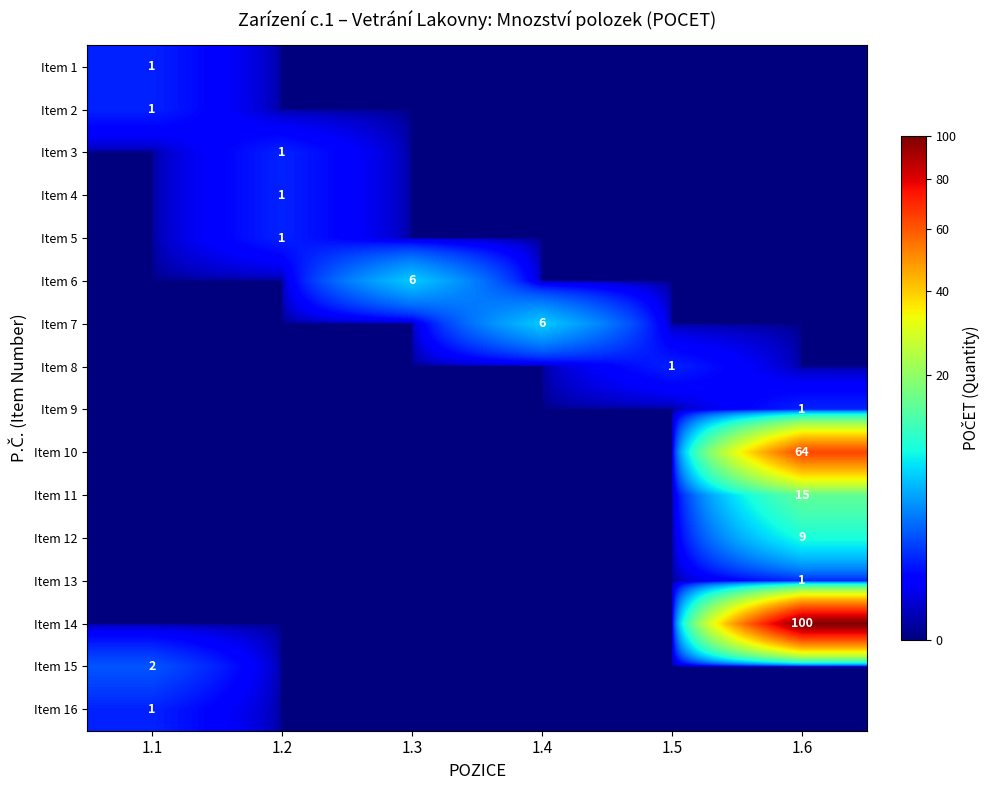

Which series has the largest total across all categories?

Item 14